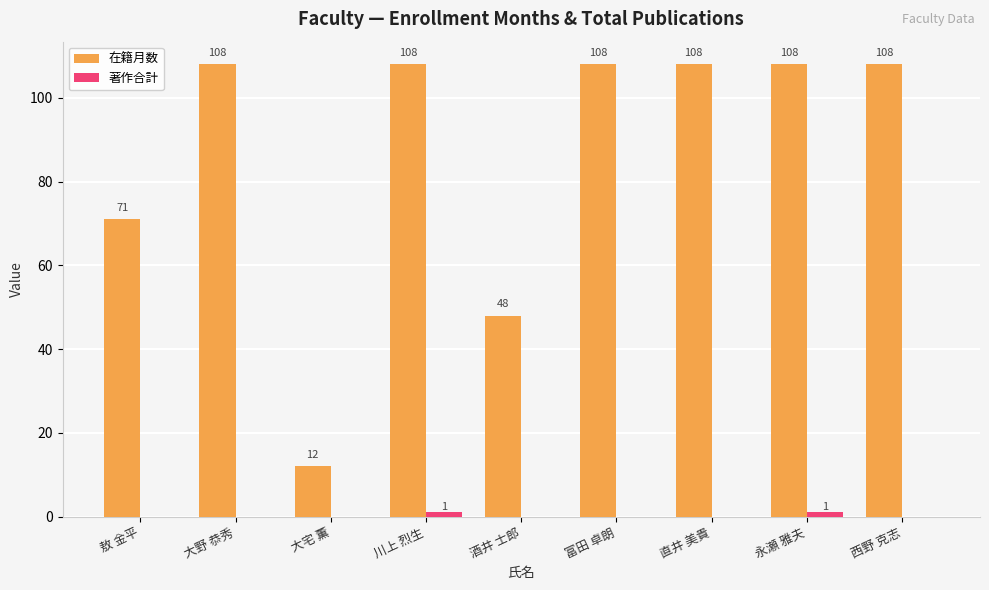

What is the sum of all 在籍月数 values?

779